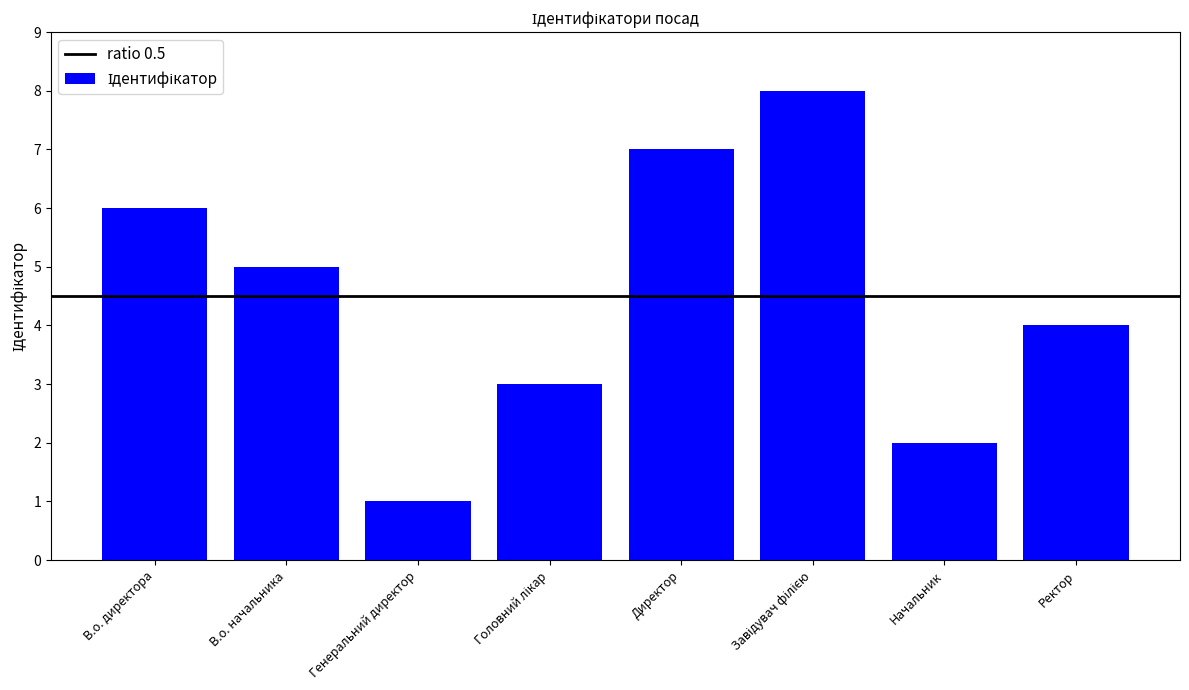

Read the value at Директор.

7